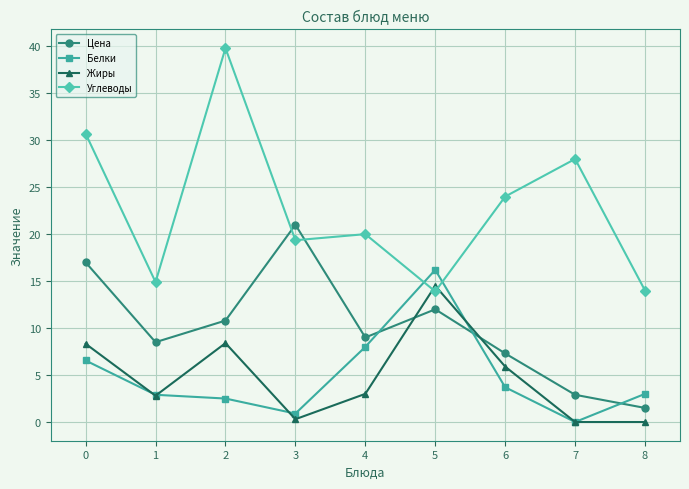

At which category does the chart reach its peak across all series?

2